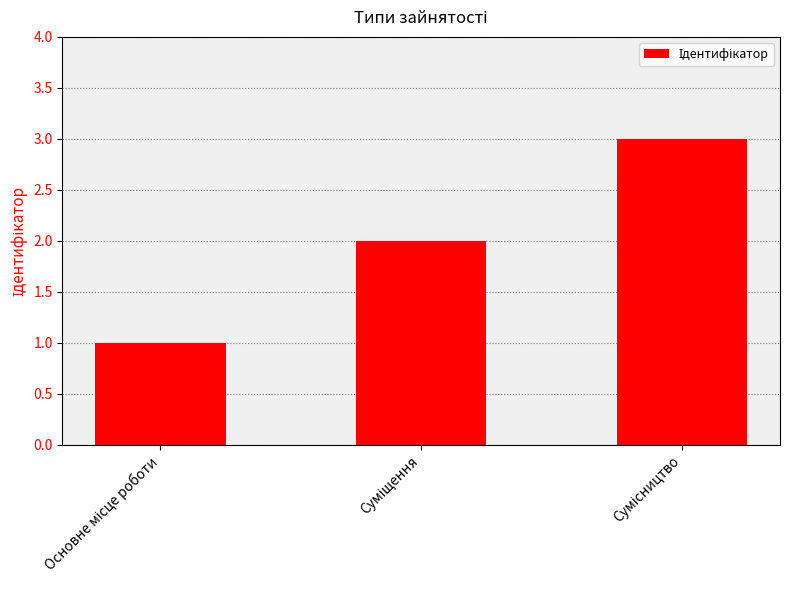

What is the sum of all values?

6